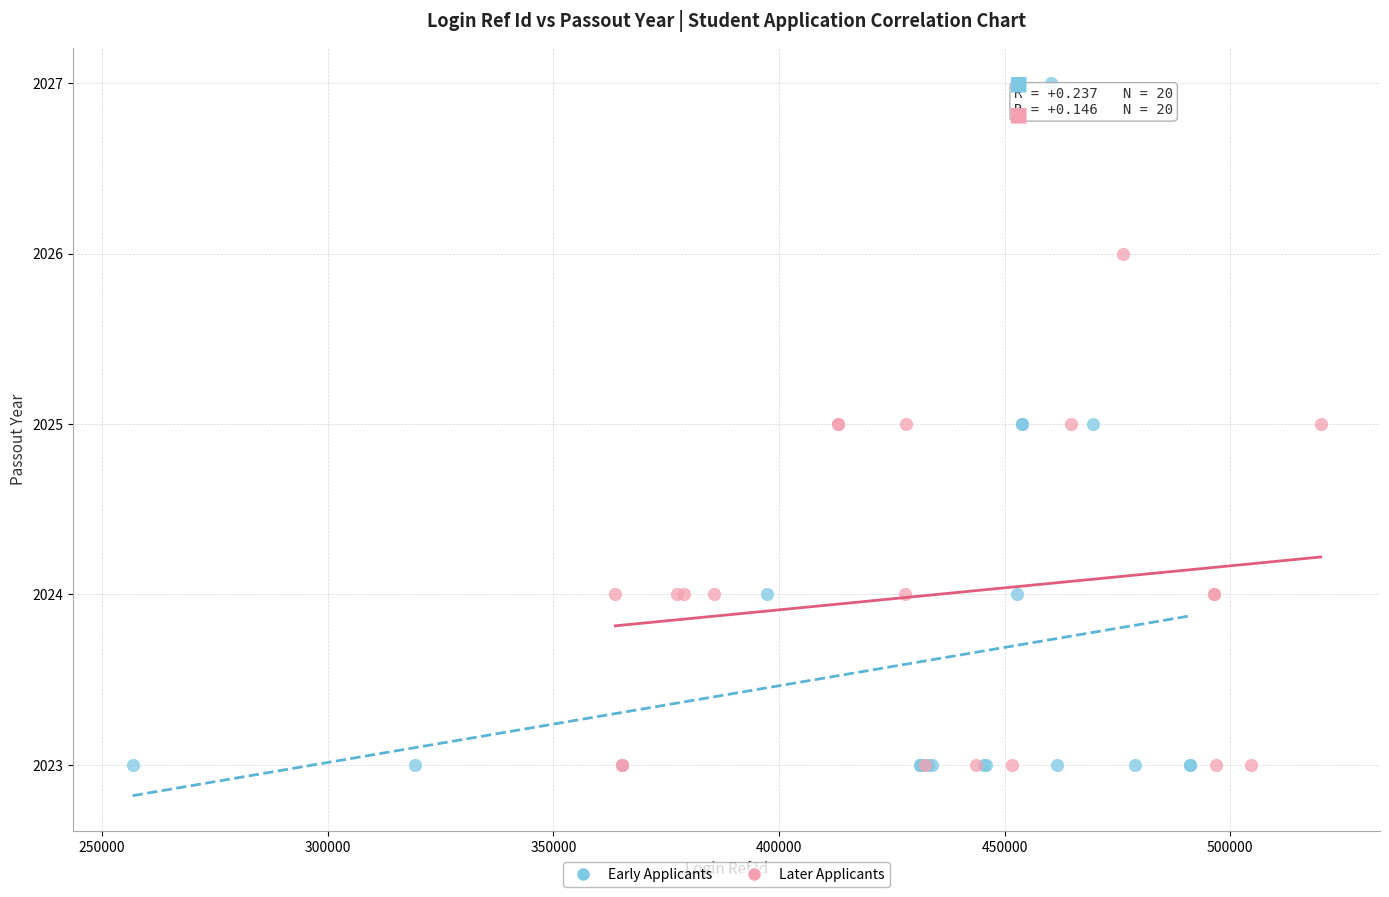

Which series has the largest Y range (max minus min)?

Early Applicants